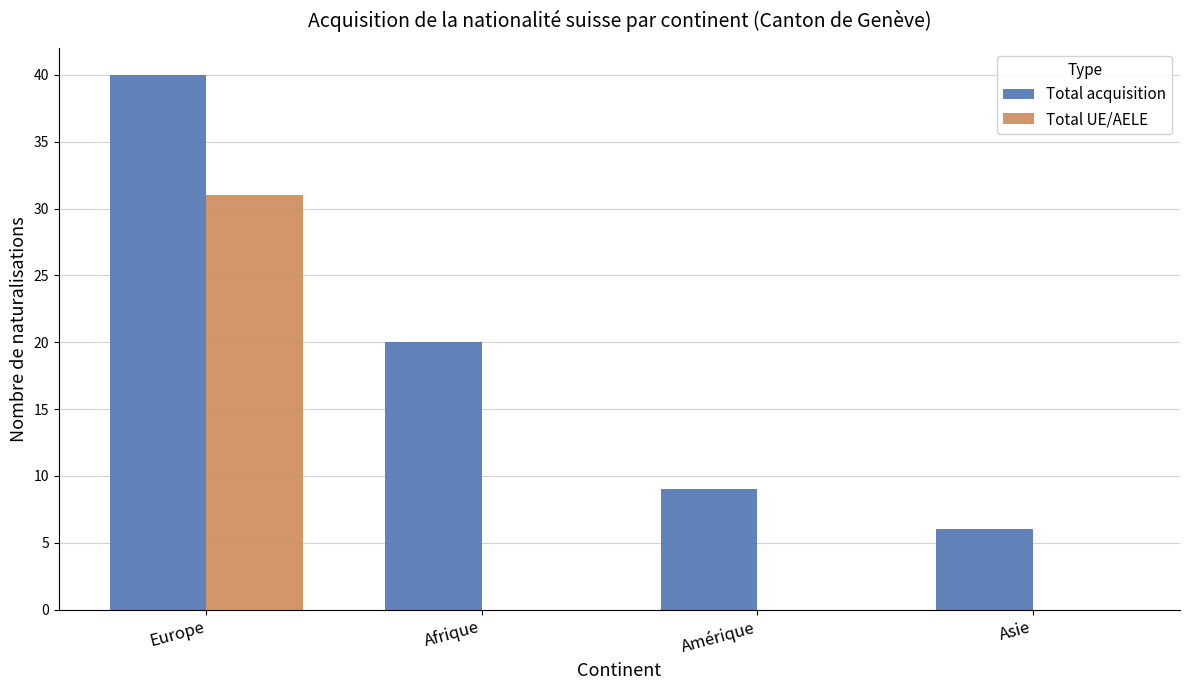

How many categories are shown in the chart?

4